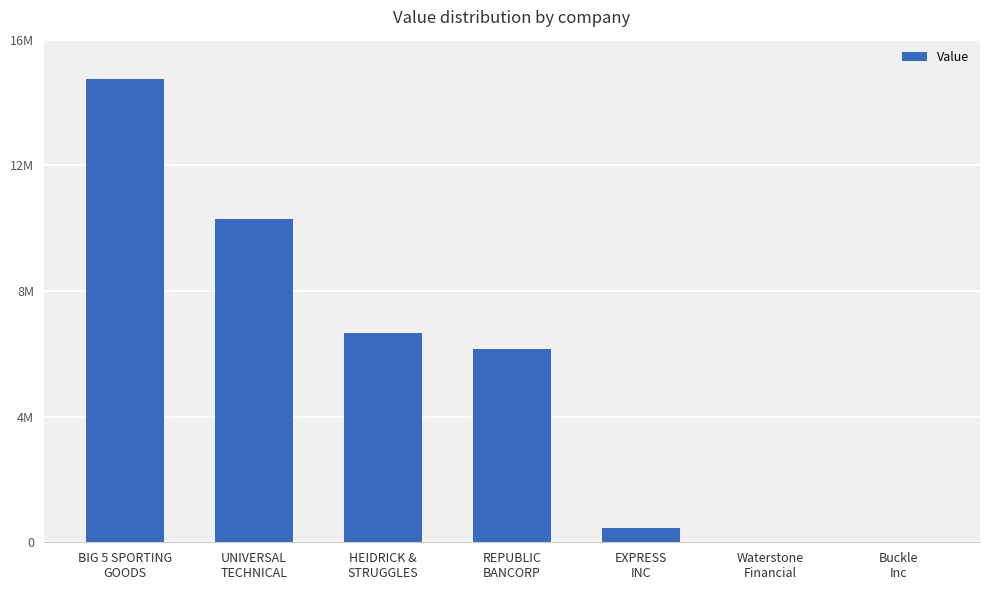

What is the difference between the values at REPUBLIC
BANCORP and Buckle
Inc?

6165000